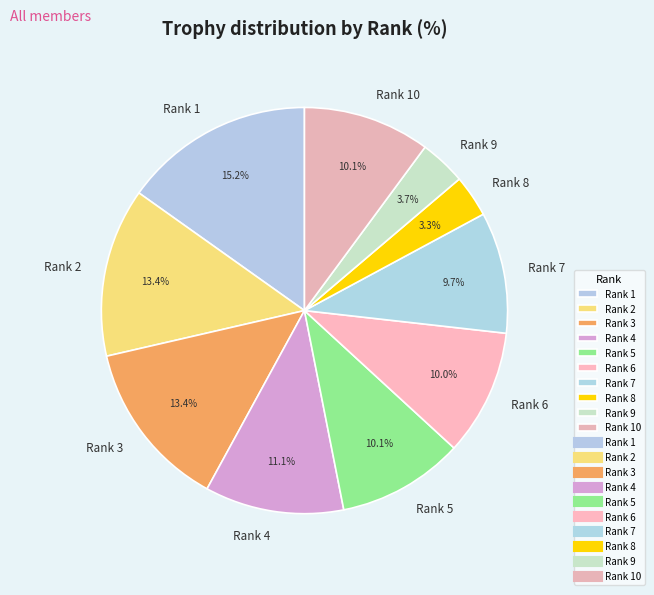

True or false: Rank 5 accounts for 10% of the total.

True